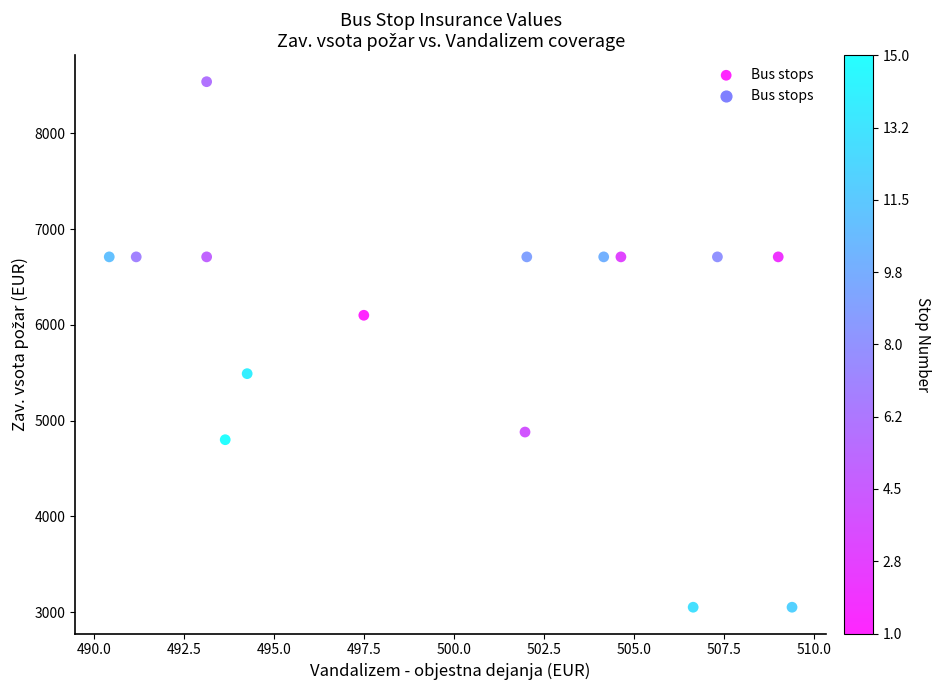

What is the range of Y values (max minus min)?

5490